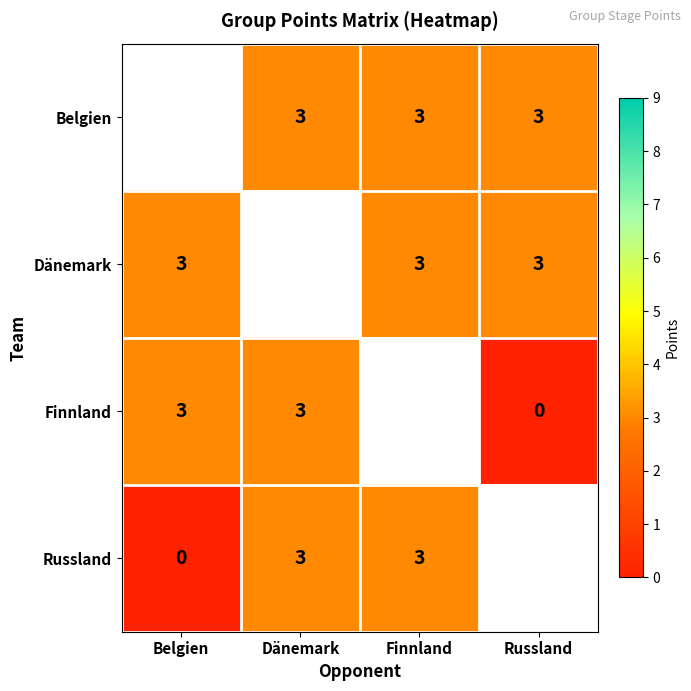

Is it true that Finnland equals 4 at Belgien?

False